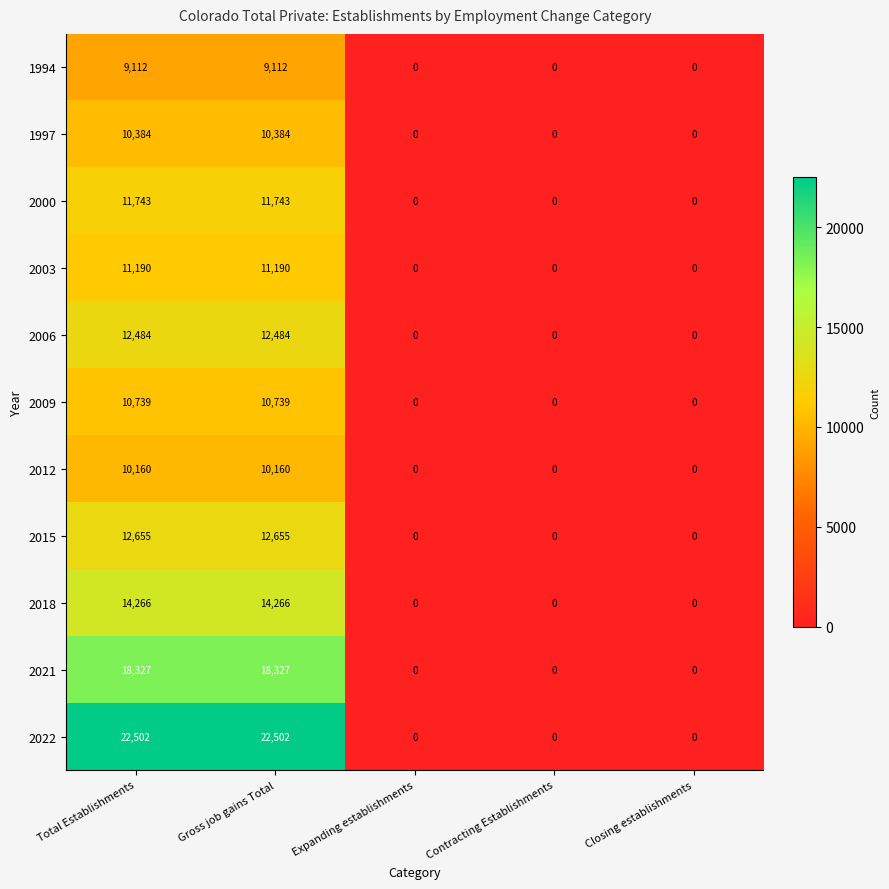

At how many categories does at least one series exceed 12066?

2